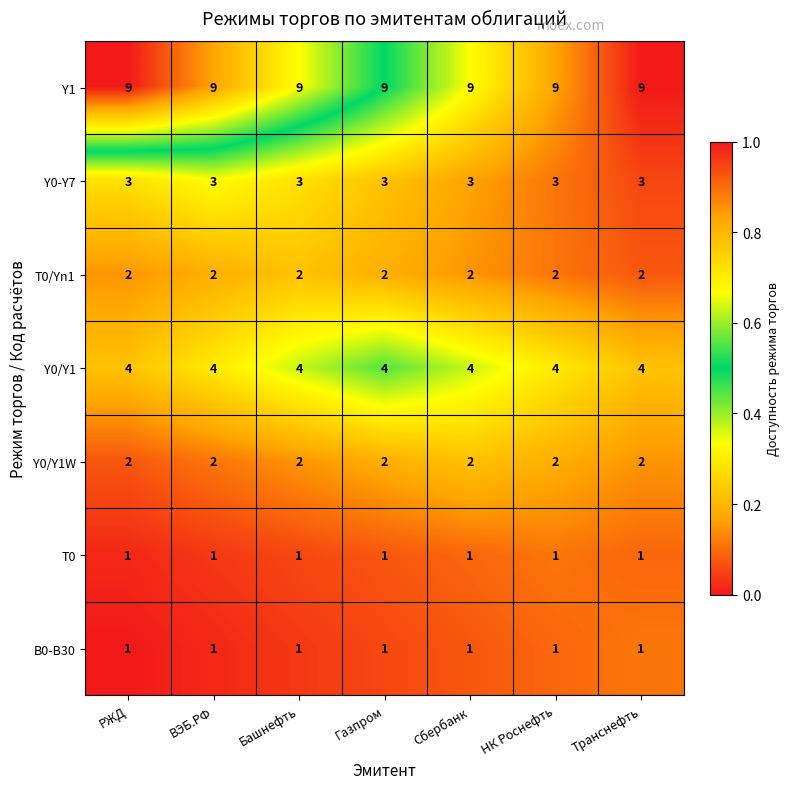

What is the average value of the Y1 series?

9